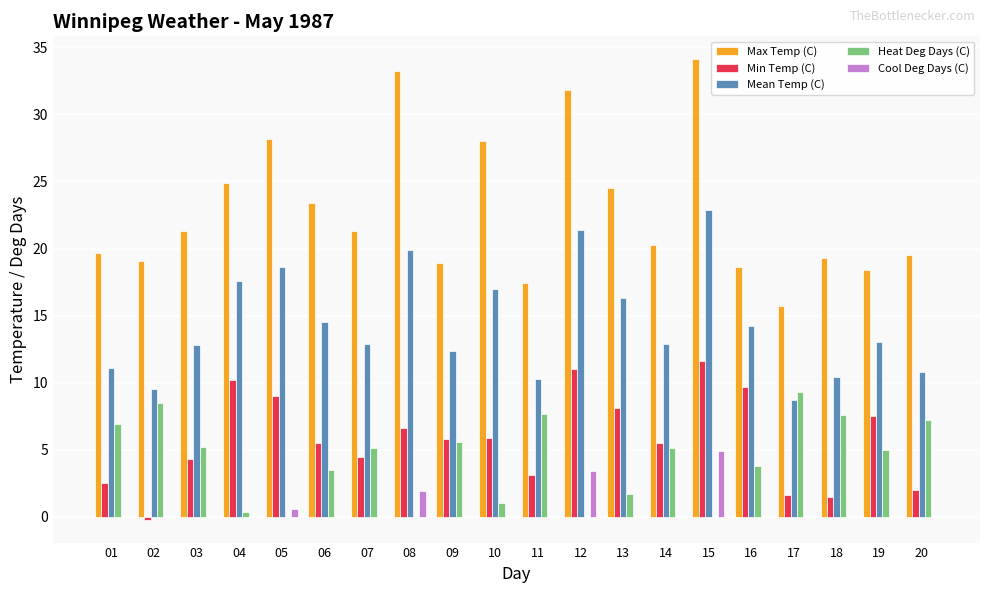

True or false: Mean Temp (C) has a value of 4.5 at 20.

False